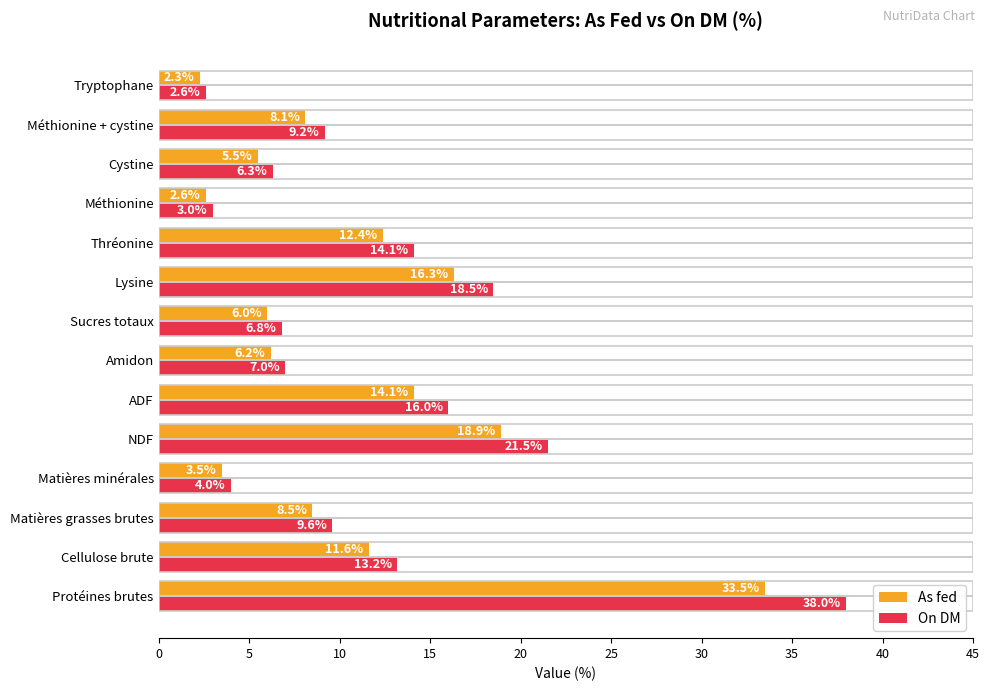

How many values in the On DM series are below 9?

6